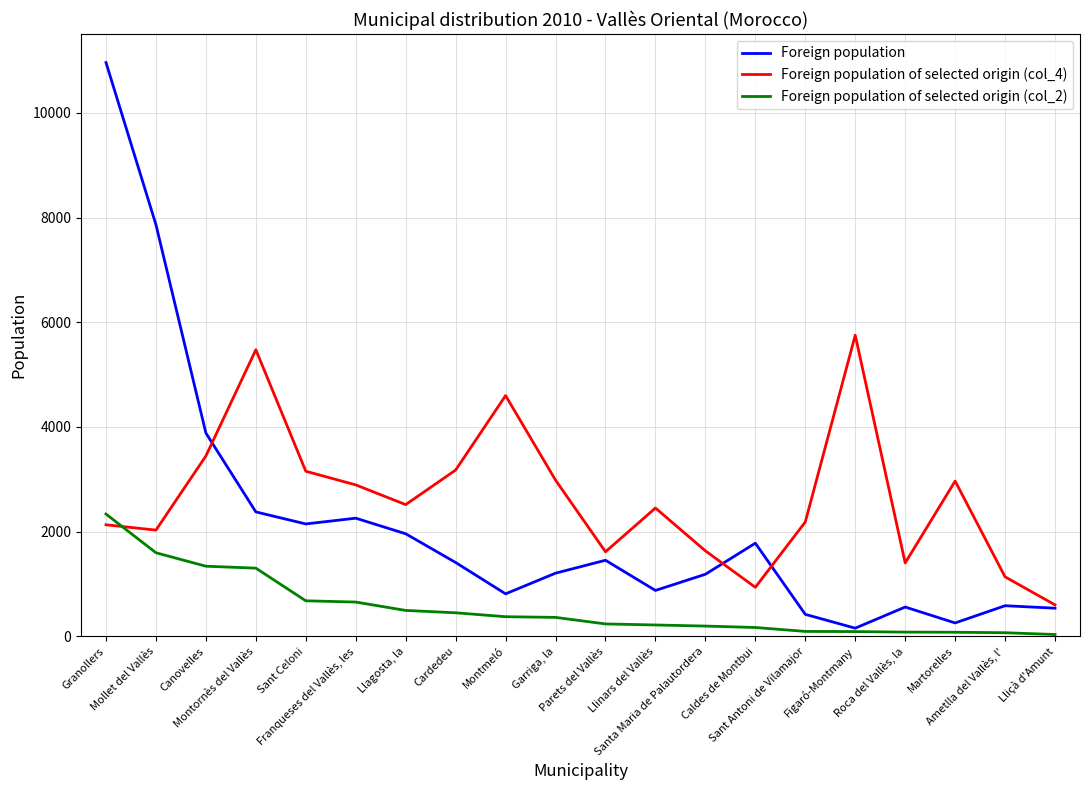

Where do Foreign population of selected origin (col_2) and Foreign population of selected origin (col_4) first cross each other?

Granollers and Mollet del Vallès